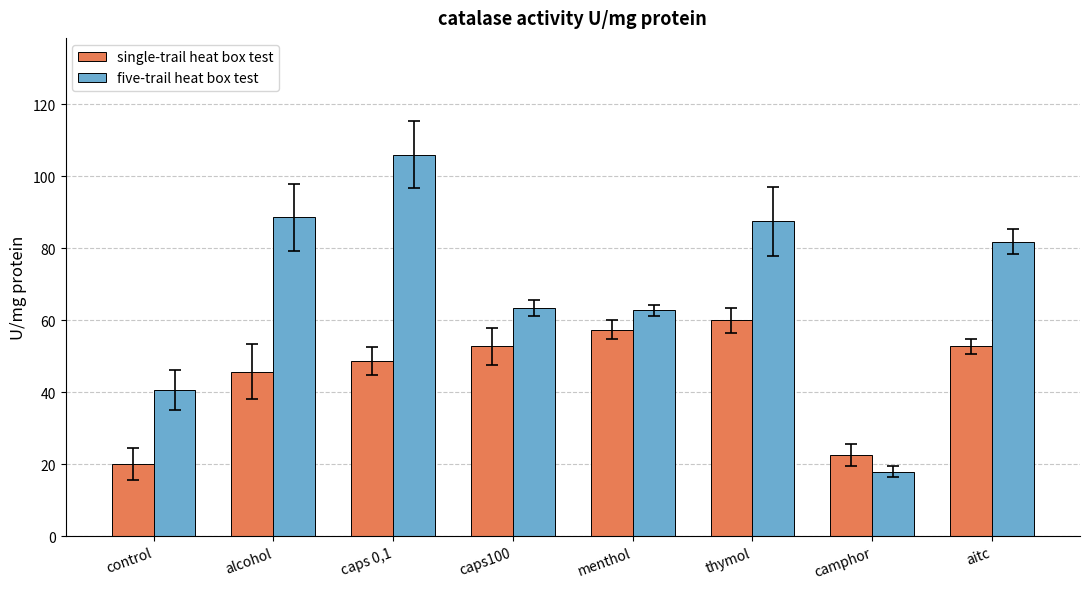

The five-trail heat box test series shows 29.1 at camphor. True or false?

False